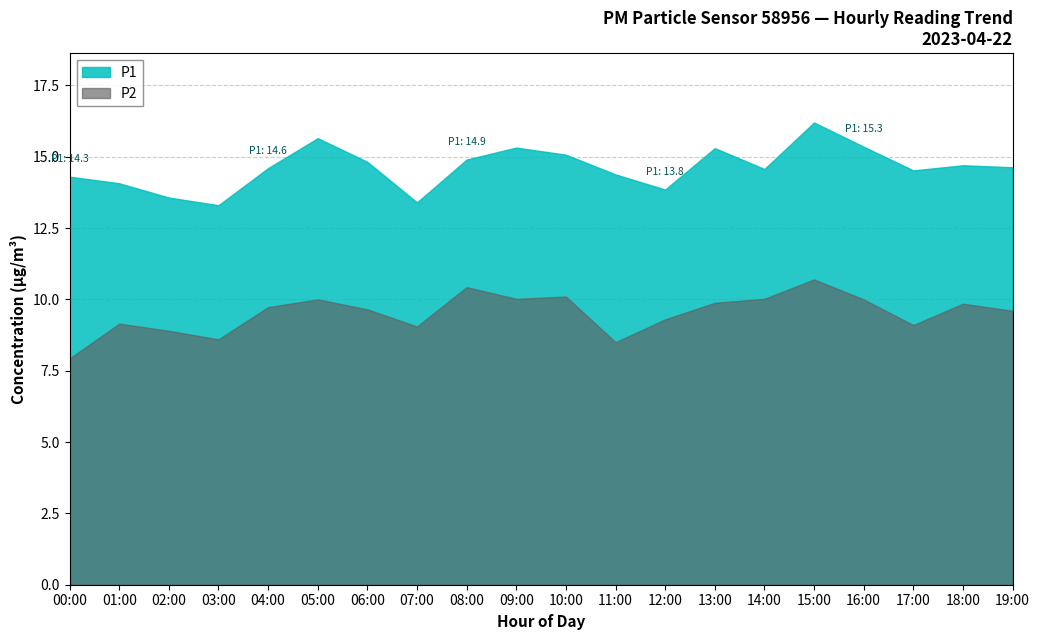

Where is the first local minimum for P1?

03:00